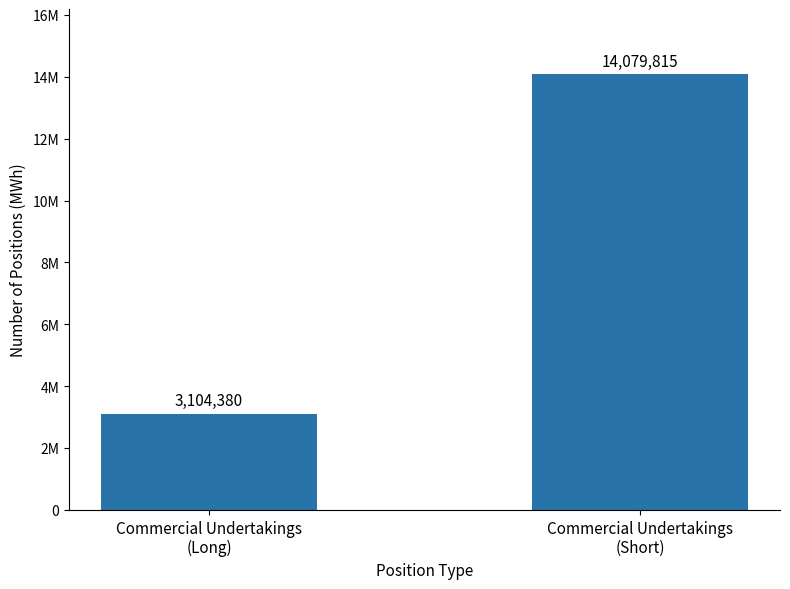

The value at Commercial Undertakings
(Short) is 14079815. True or false?

True